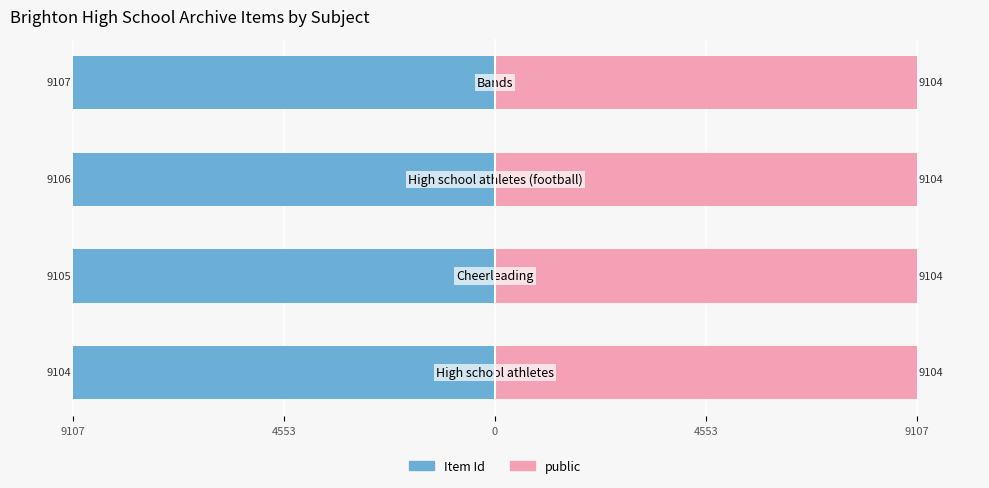

Is the value of Item Id at 9107 greater than the value of public at 0?

No